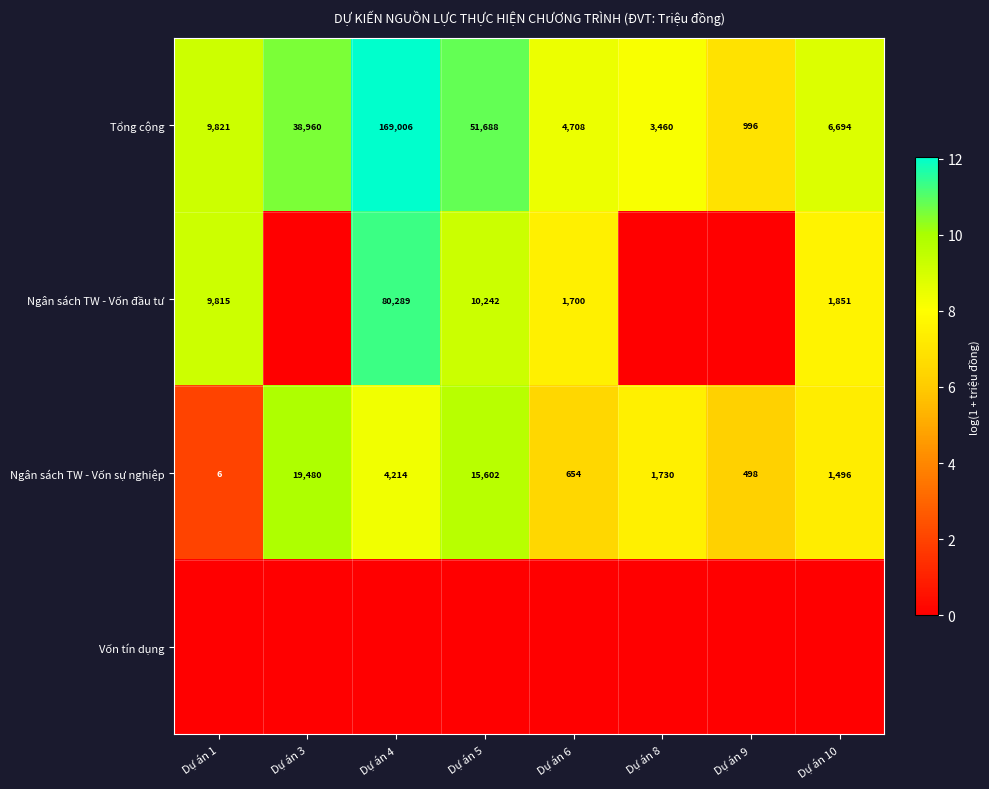

List the labels in order of Tổng cộng value, largest first.

Dự án 4, Dự án 5, Dự án 3, Dự án 1, Dự án 10, Dự án 6, Dự án 8, Dự án 9